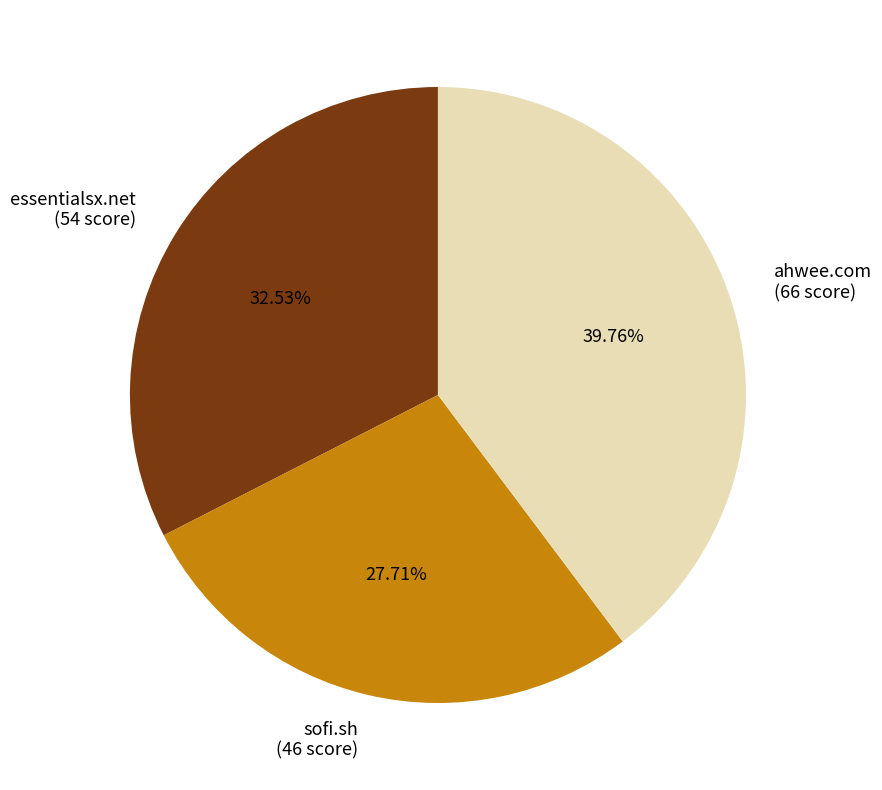

To the nearest percent, what is the combined percentage of sofi.sh and essentialsx.net?

60%